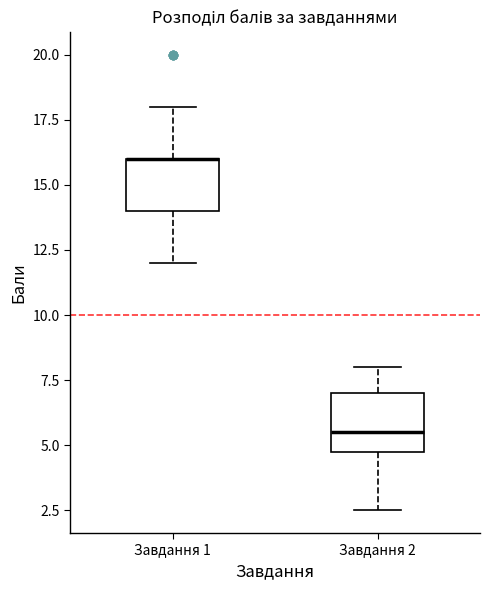

Reading left to right, transcribe this box plot: for each box, give where its median line is, the range the box spans, and where its two whiskers end, as read against the y-axis. The values are not printed on the chart, so give them approximately, as read against the axis.

Завдання 1: median 16.0 (drawn on the box's upper edge), box 14.0 to 16.0, whiskers 12.0 to 18.0
Завдання 2: median 5.5, box 5.0 to 7.0, whiskers 2.5 to 8.0